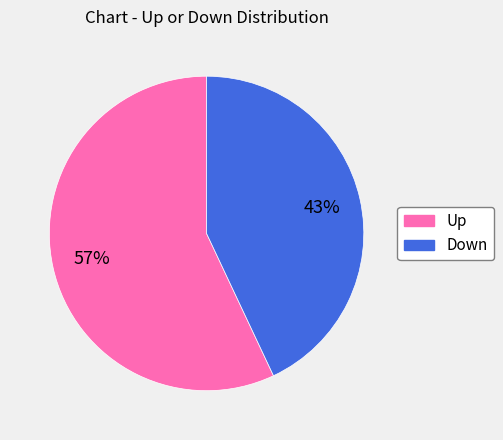

To the nearest percent, what is the average slice percentage?

50%